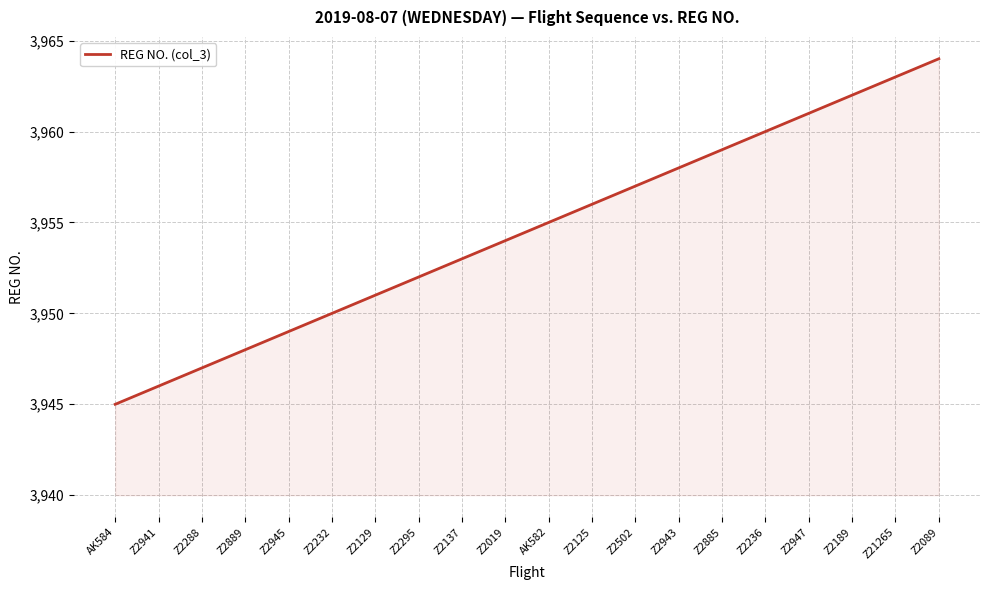

Reading left to right, extract all data points from this chart.

3945	3946	3947	3948	3949	3950	3951	3952	3953	3954	3955	3956	3957	3958	3959	3960	3961	3962	3963	3964